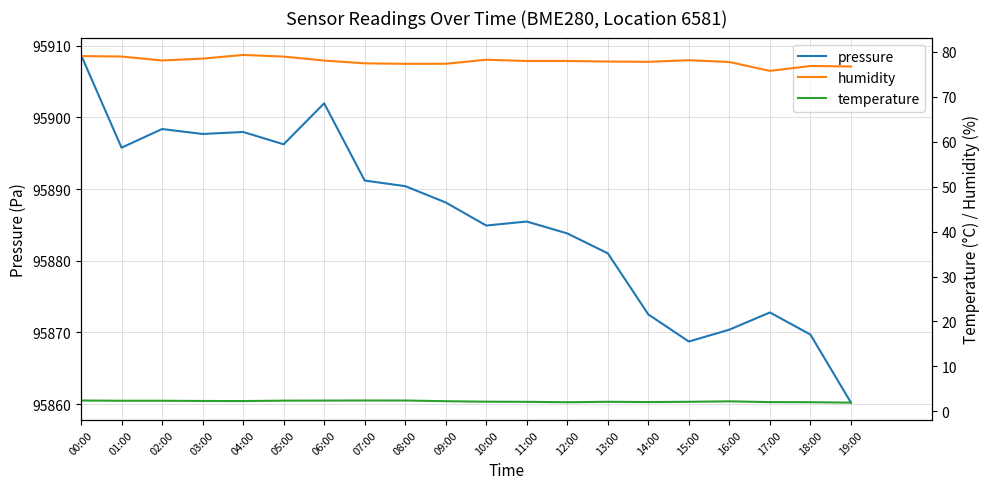

Which series has the largest range (max minus min)?

pressure